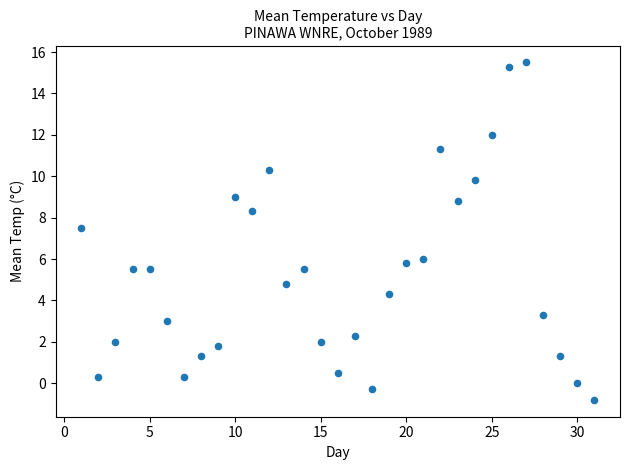

What Y value in the scatter plot is closest to 7?

7.5